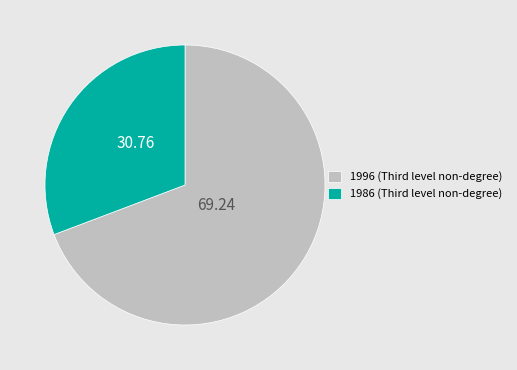

Rank the categories by value from highest to lowest.

1996 (Third level non-degree), 1986 (Third level non-degree)